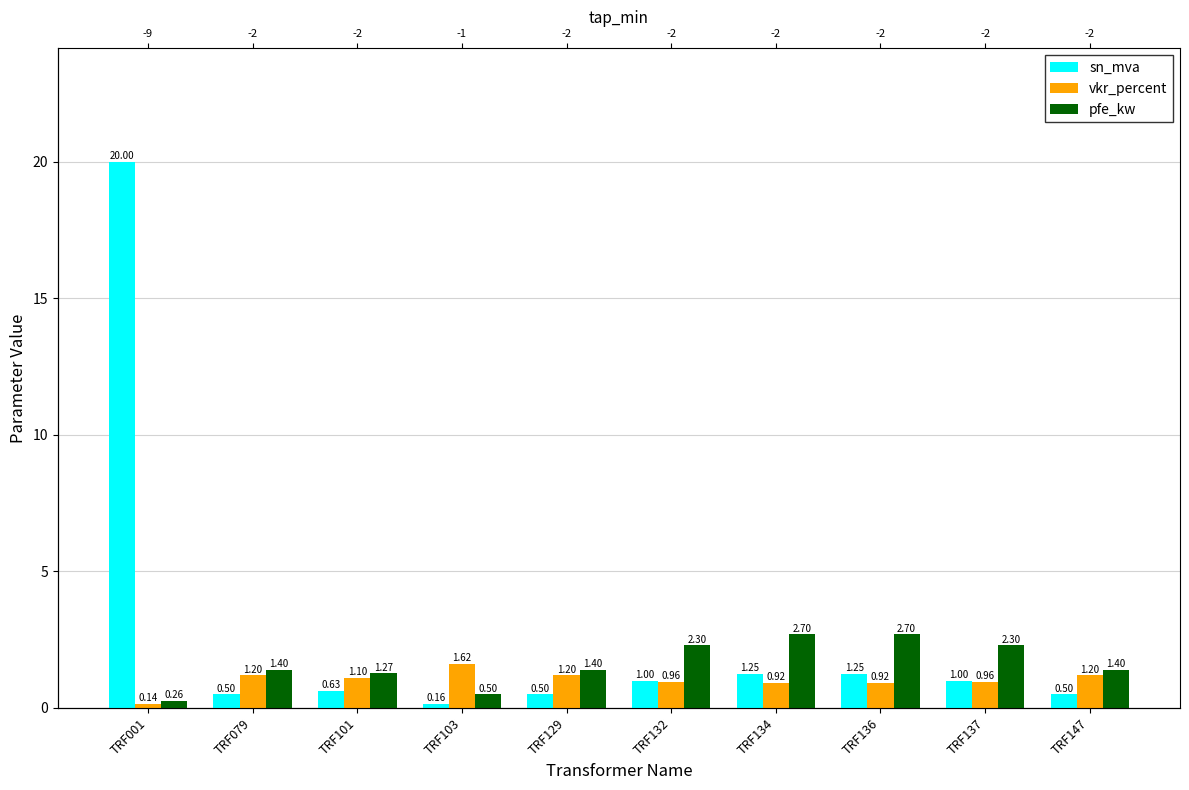

Which category has the lowest value across all series?

TRF001